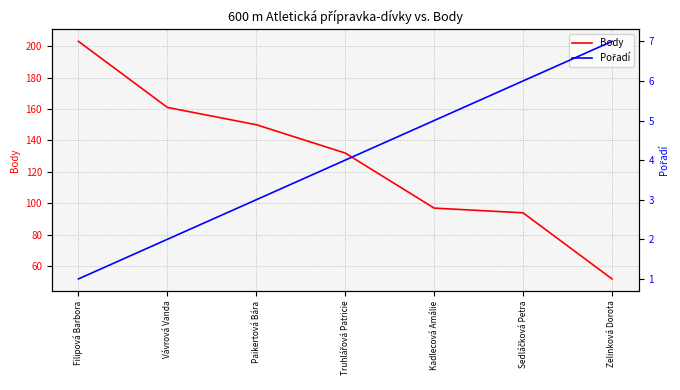

Rank the series at Vávrová Vanda from lowest to highest value.

Pořadí, Body